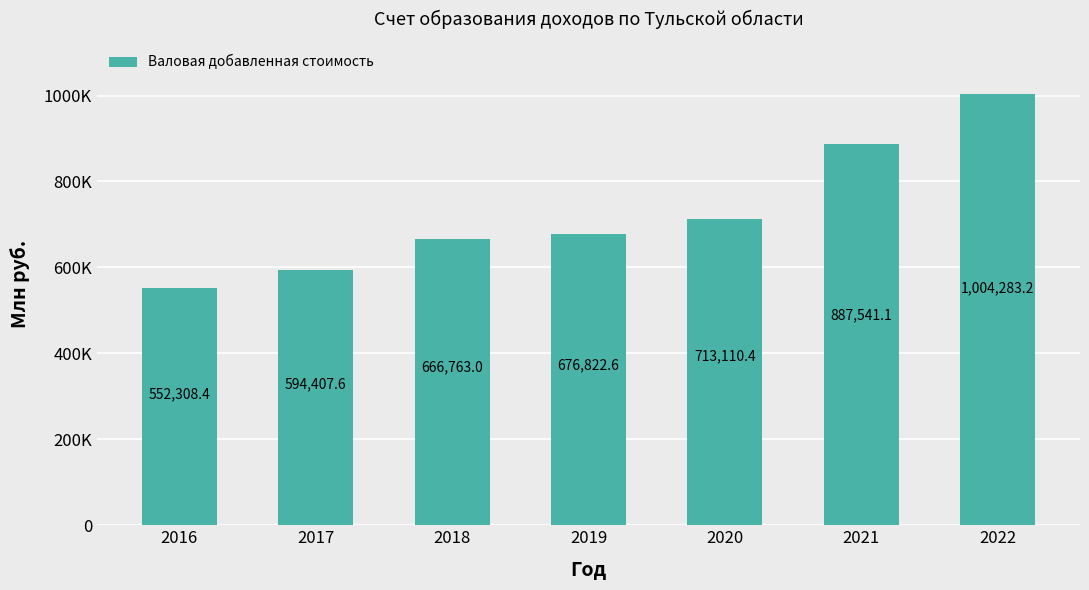

What is the minimum value shown in the chart?

552308.4